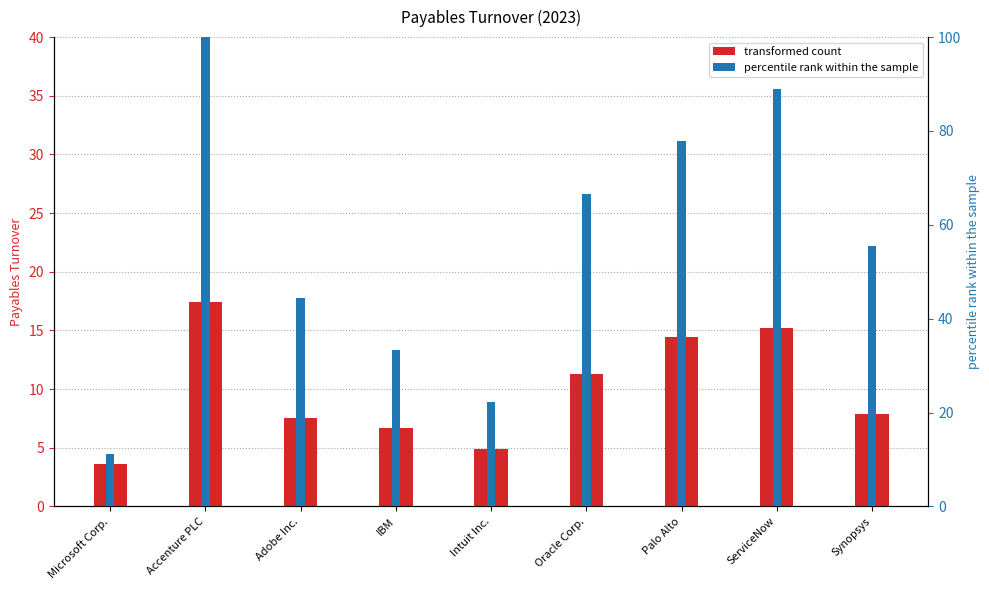

Does the chart contain any negative values?

No